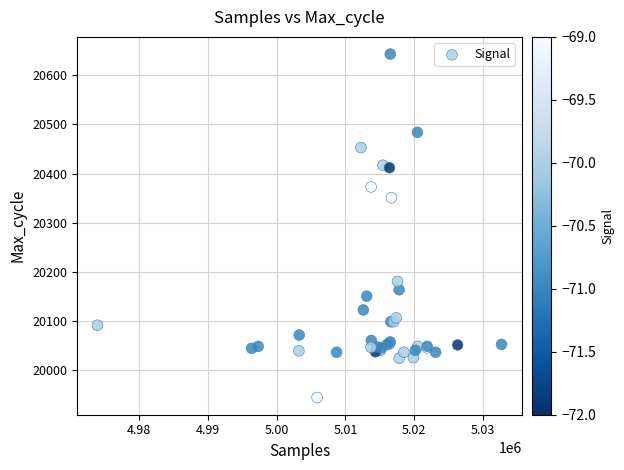

What Y value in the scatter plot is closest to 20294?

20351